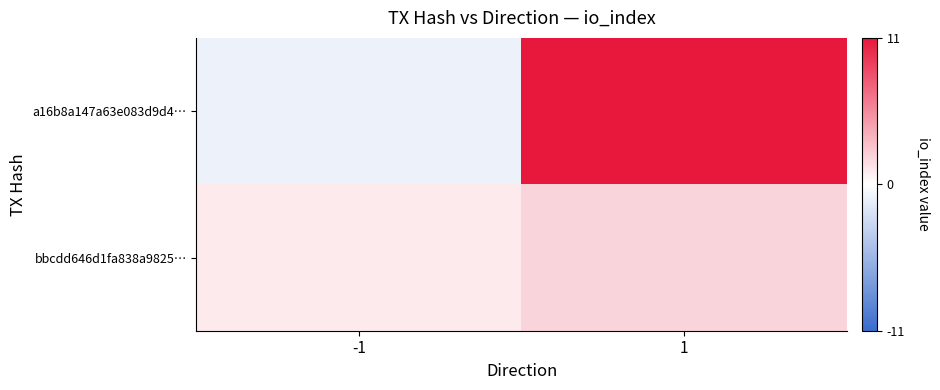

What is the smallest value displayed?

-1